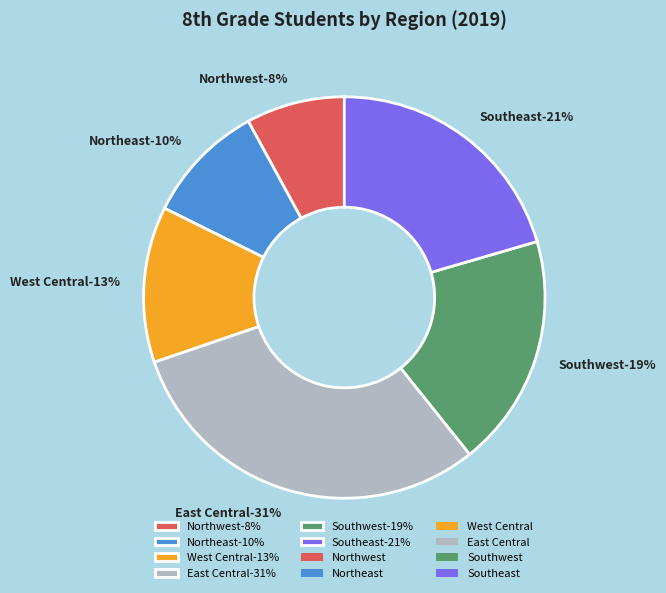

What is the smallest slice in the pie chart?

Northwest